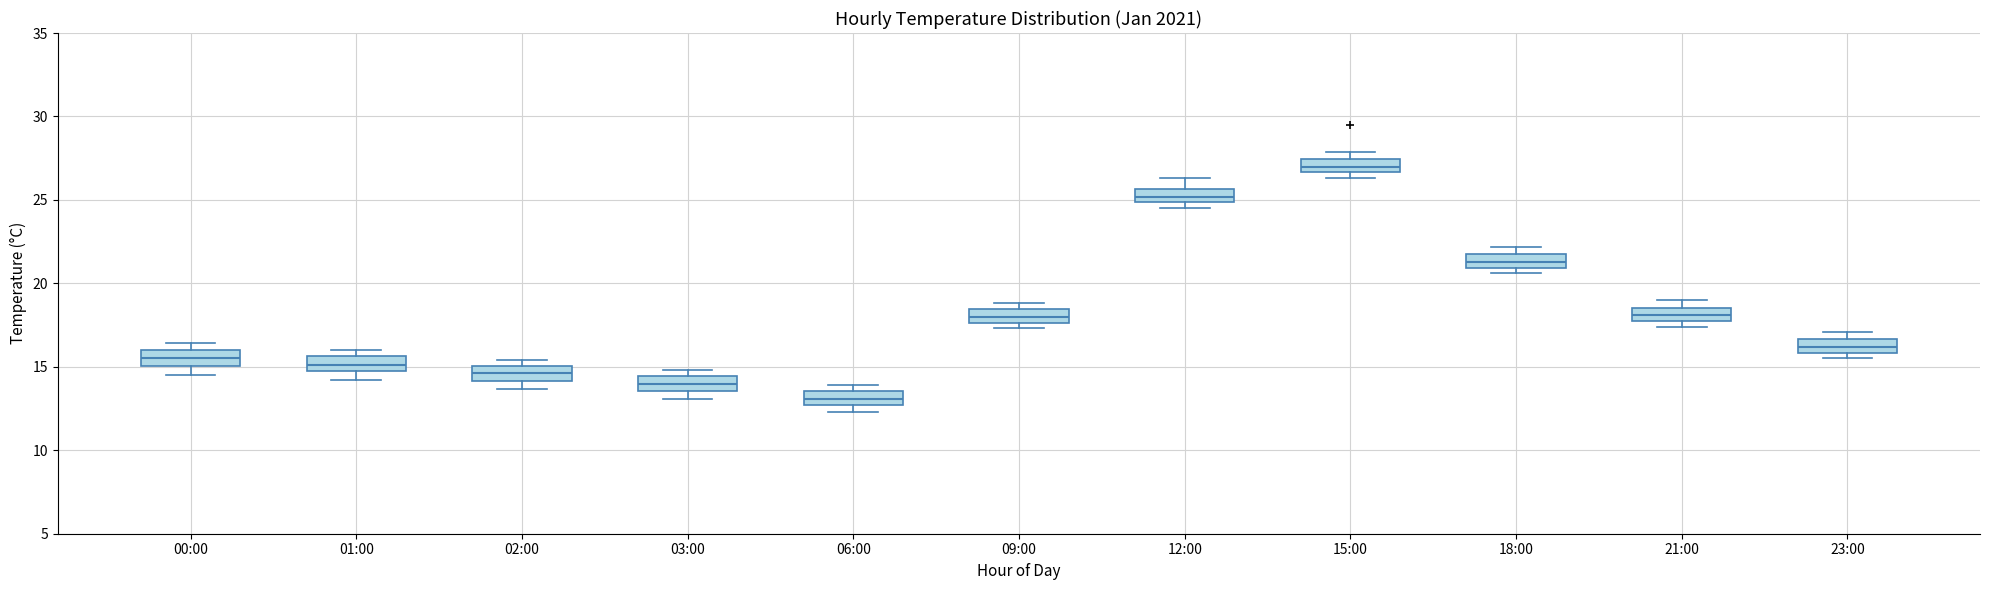

Which box's median line is the lowest?

06:00